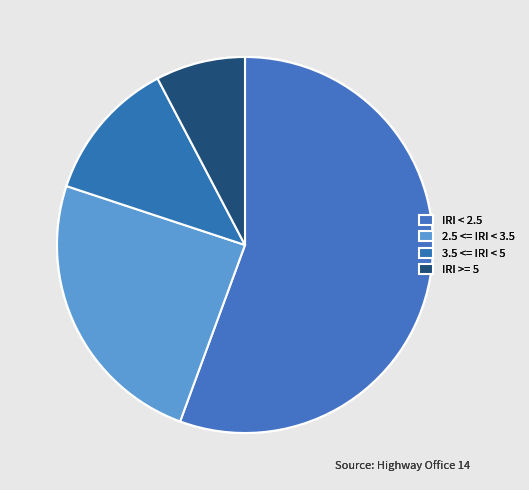

True or false: IRI >= 5 accounts for 8% of the total.

True